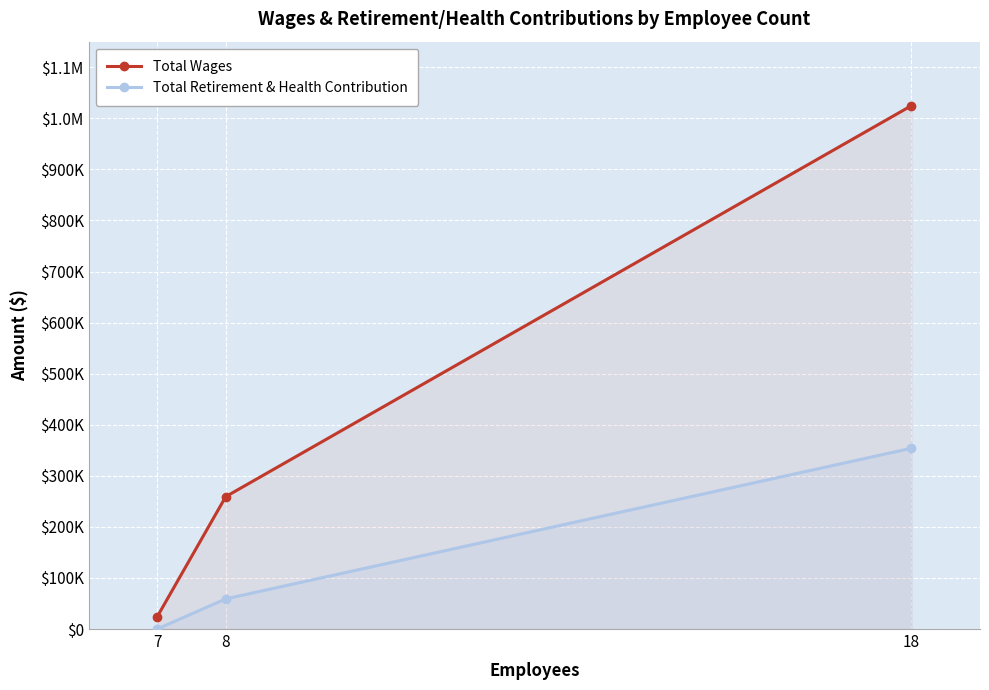

Does the chart display data point markers on the line(s)?

Yes